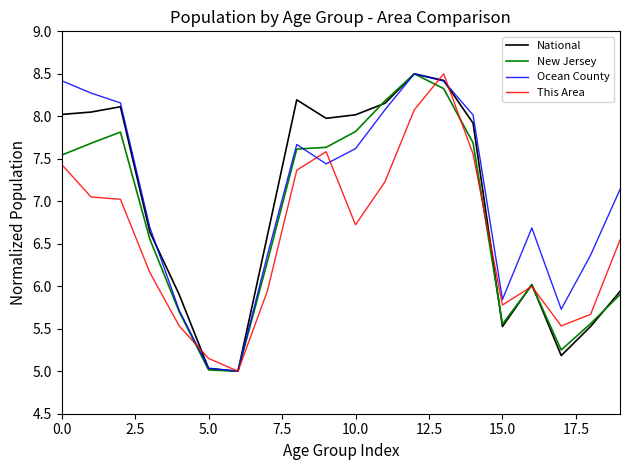

Rank the series by their average value, from lowest to highest.

This Area, New Jersey, National, Ocean County